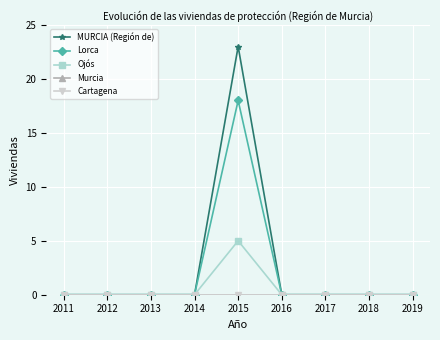

The value of Lorca at 2019 is 0. True or false?

True